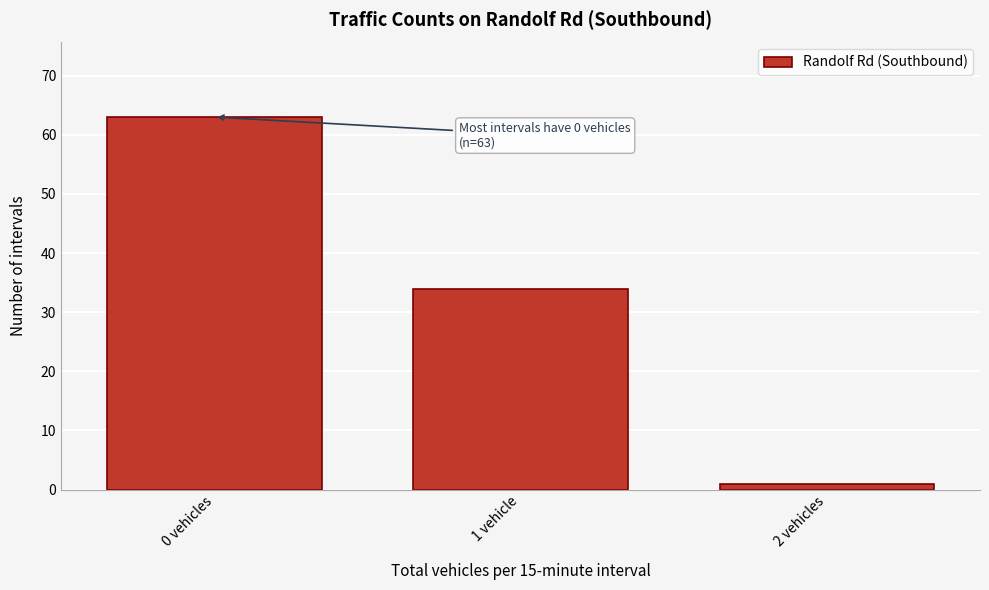

Reading left to right, transcribe all the data shown in this chart.

63	34	1